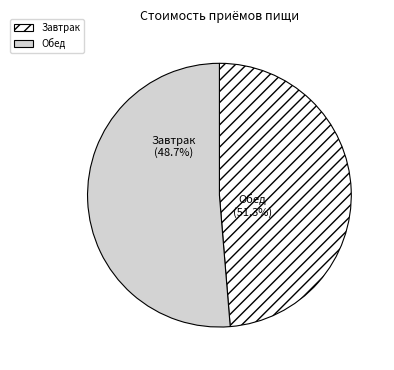

Count the number of slices in the pie.

2